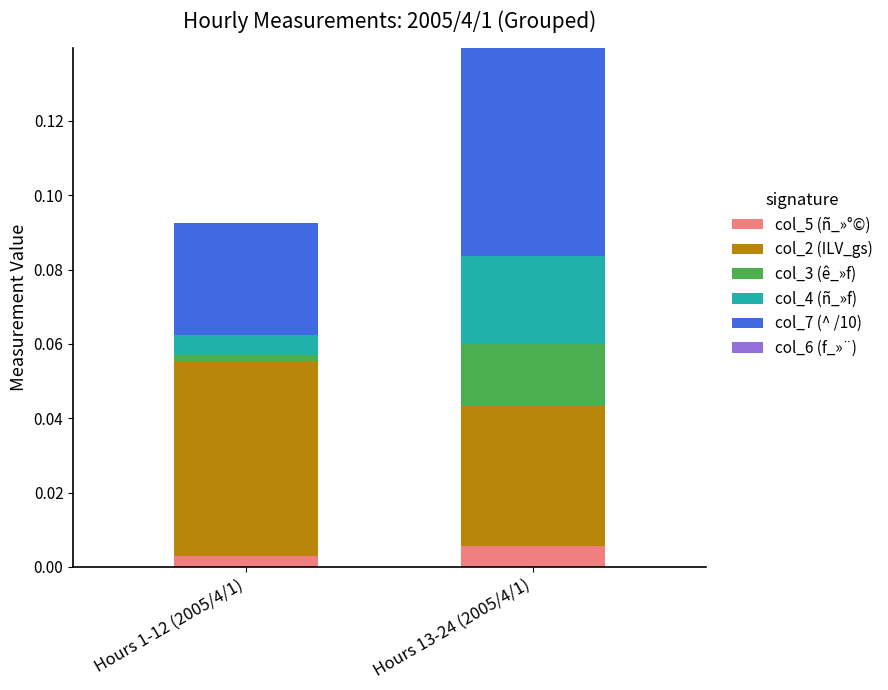

At which category is the sum across all series the highest?

Hours 13-24 (2005/4/1)